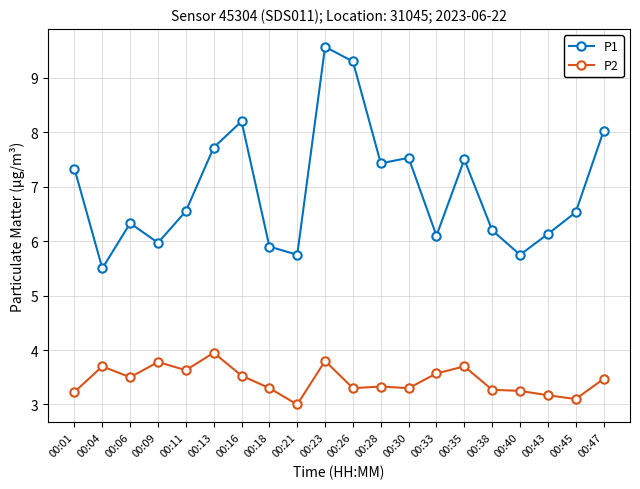

At 00:16, list the series in order from largest to smallest.

P1, P2